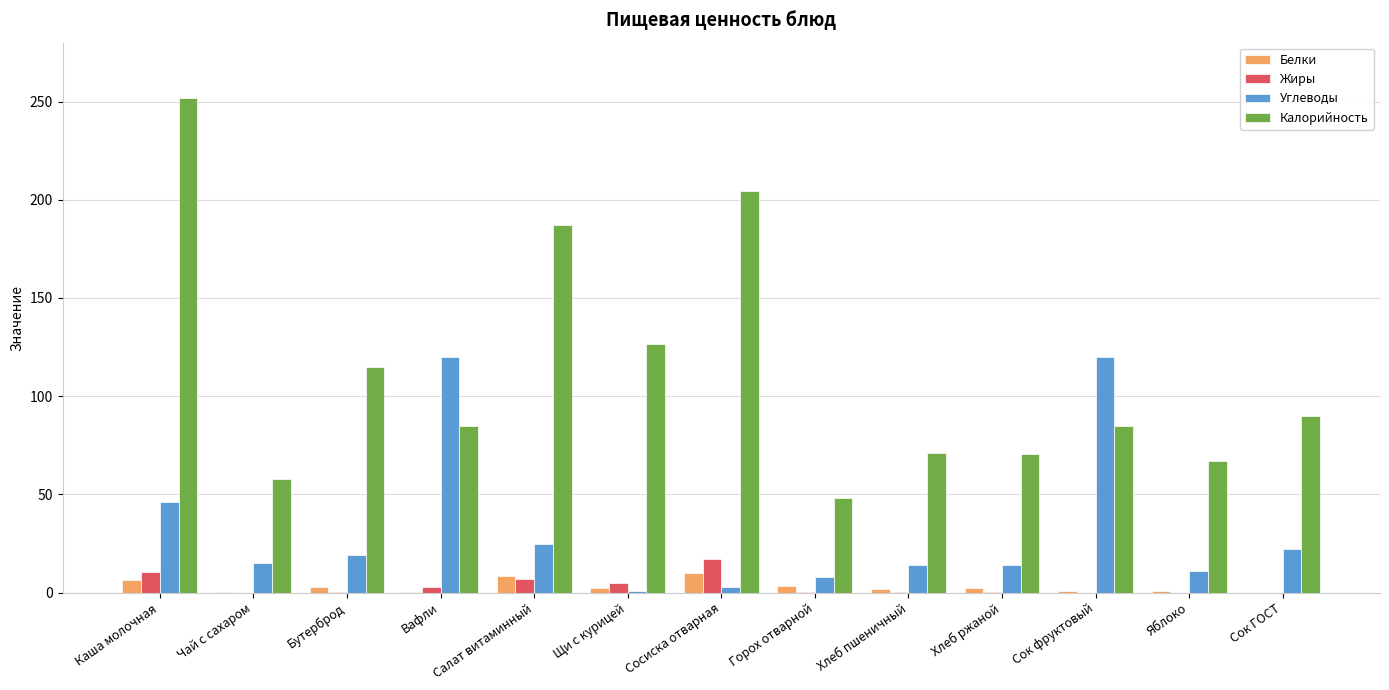

True or false: Углеводы has a value of 7.7 at Горох отварной.

True